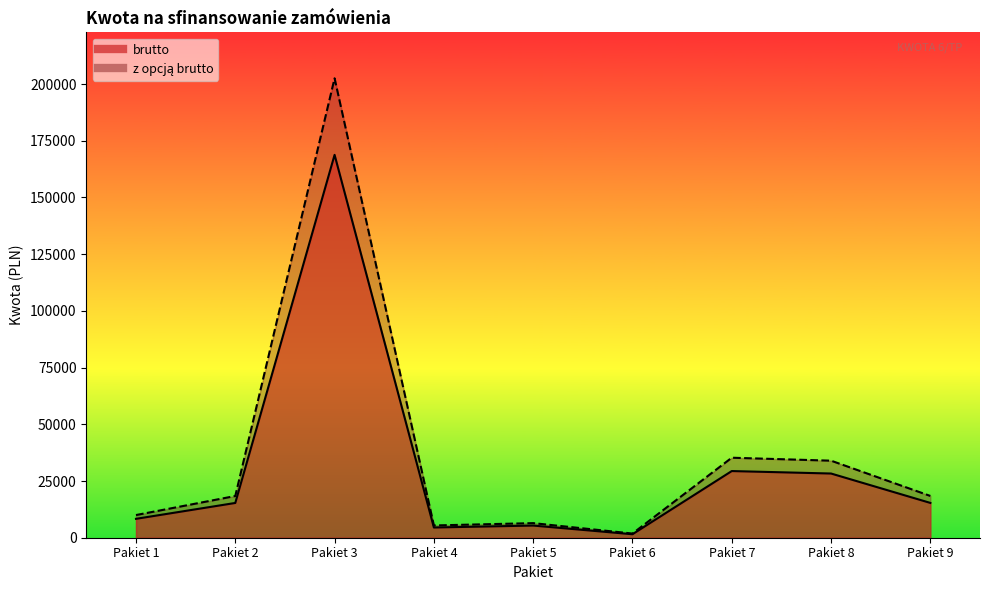

The value of z opcją brutto at Pakiet 2 is 4846.2. True or false?

False